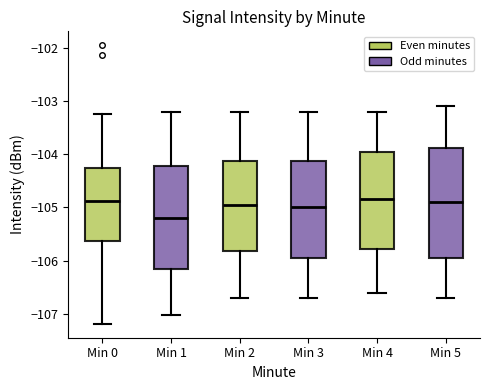

Which box has the lowest median line?

Min 1